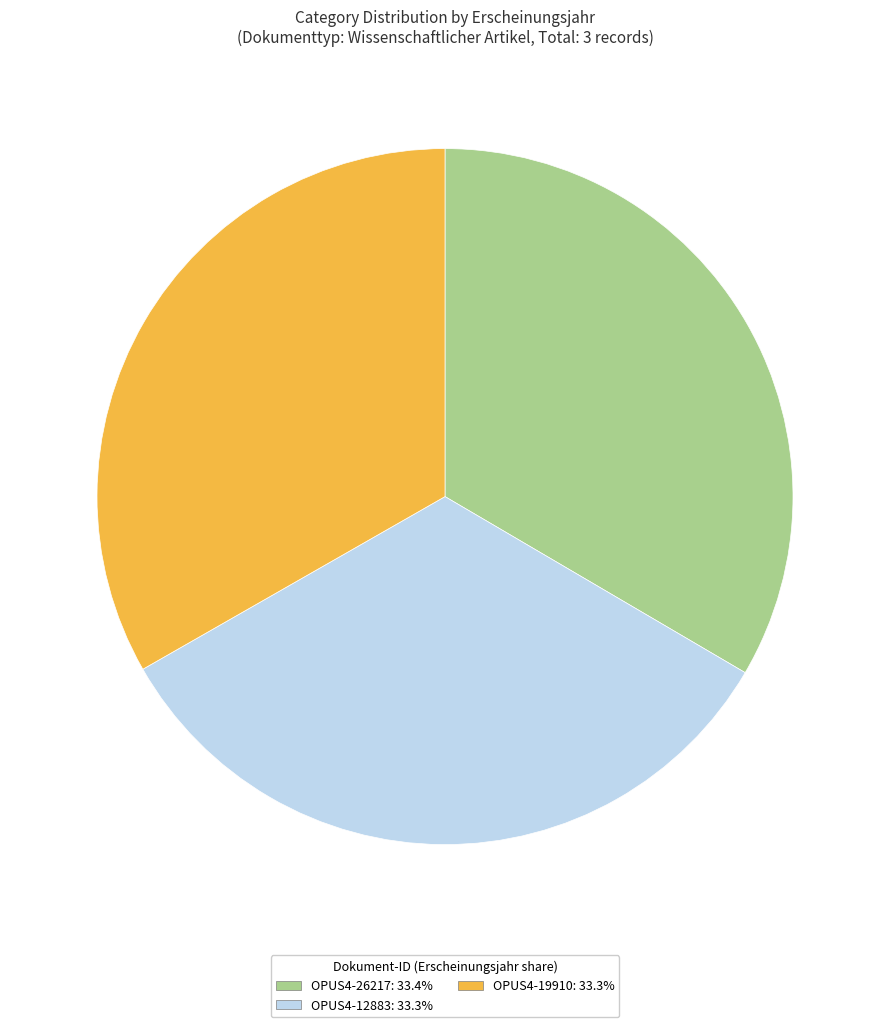

Is it true that OPUS4-26217 is 26% of the pie?

False